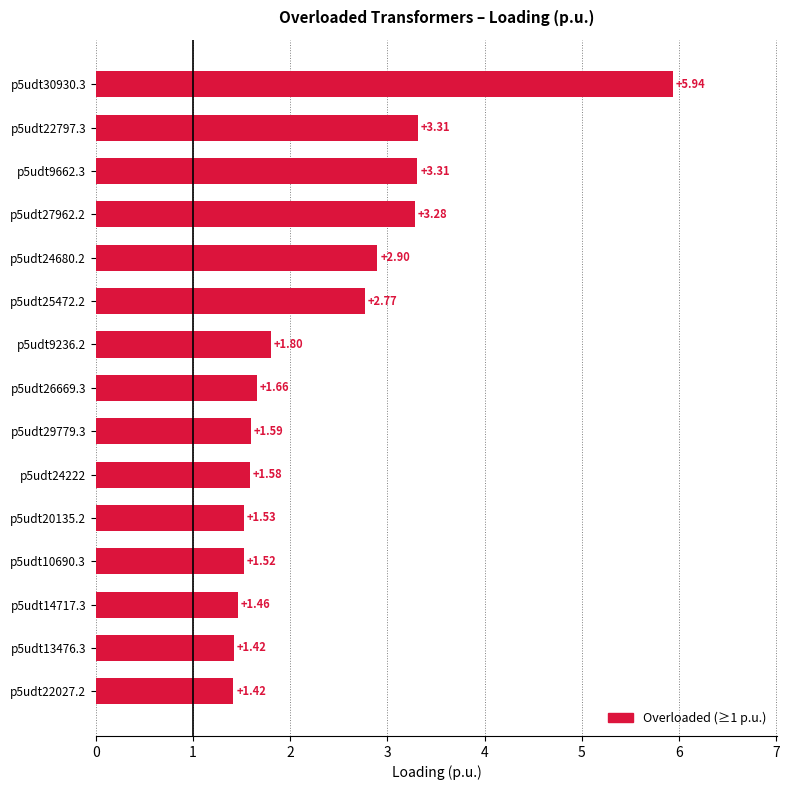

What is the difference between the maximum and minimum values?

4.5